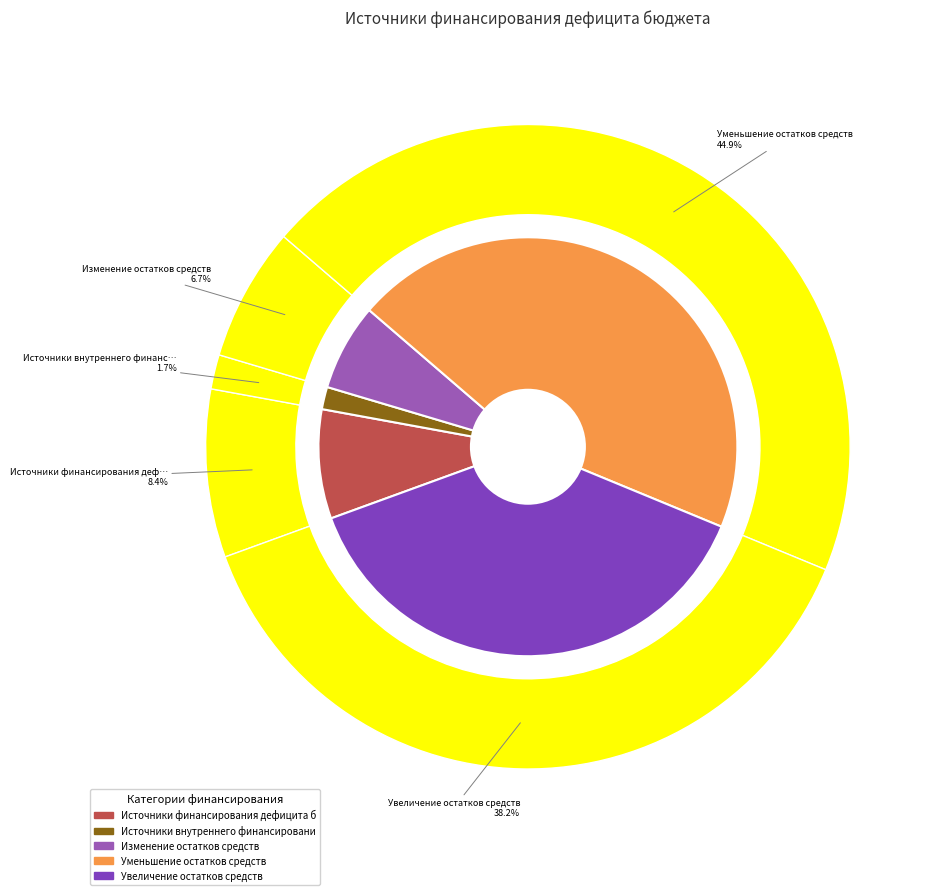

How many segments does this pie chart have?

5